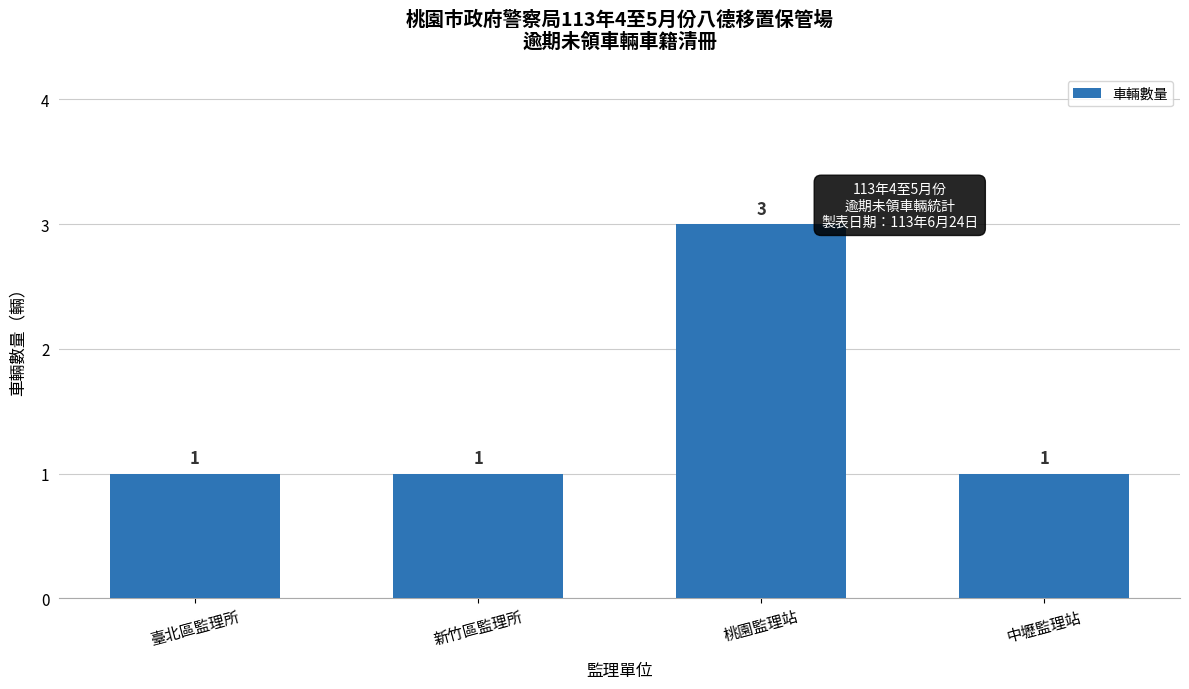

Reading left to right, extract all data points from this chart.

臺北區監理所=1	新竹區監理所=1	桃園監理站=3	中壢監理站=1